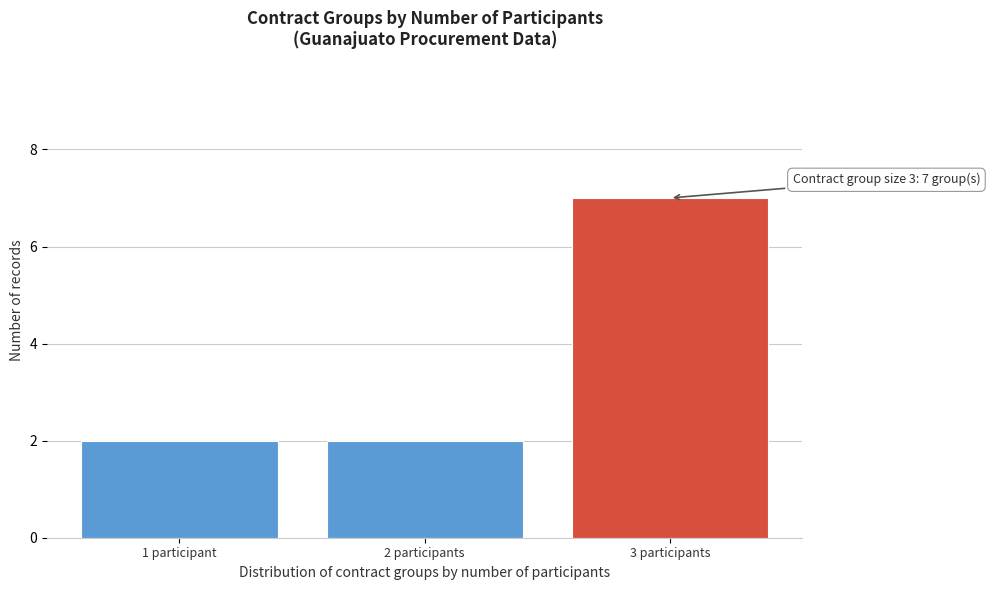

Reading right to left, extract all data points from this chart.

3 participants=7	2 participants=2	1 participant=2